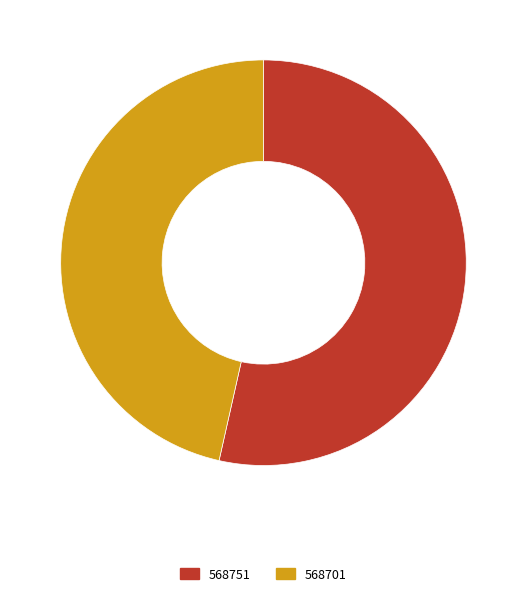

Which slice represents more than half of the pie?

568751